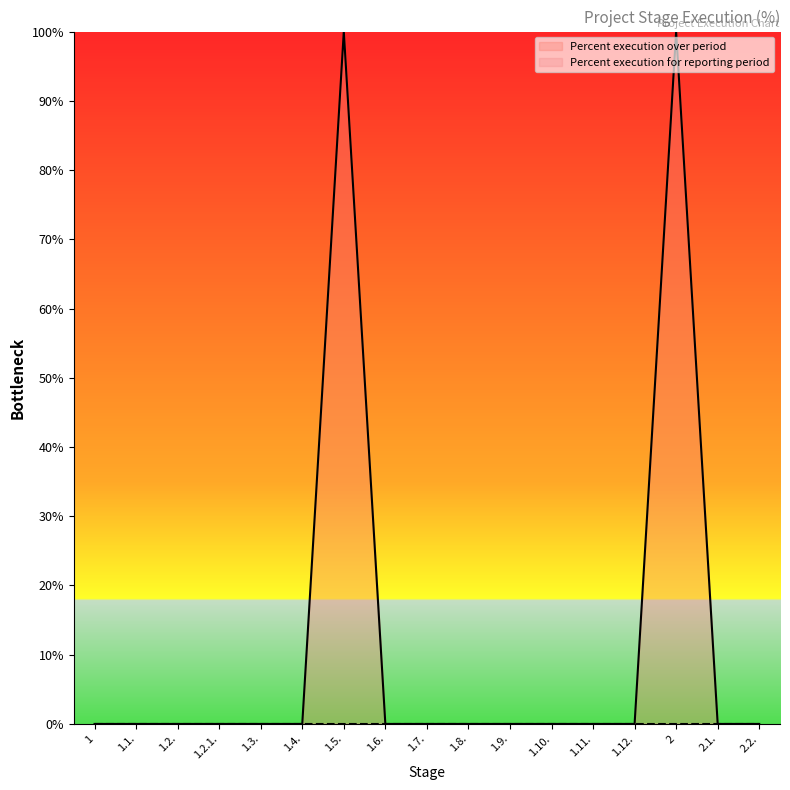

How many lines are shown in the chart?

2